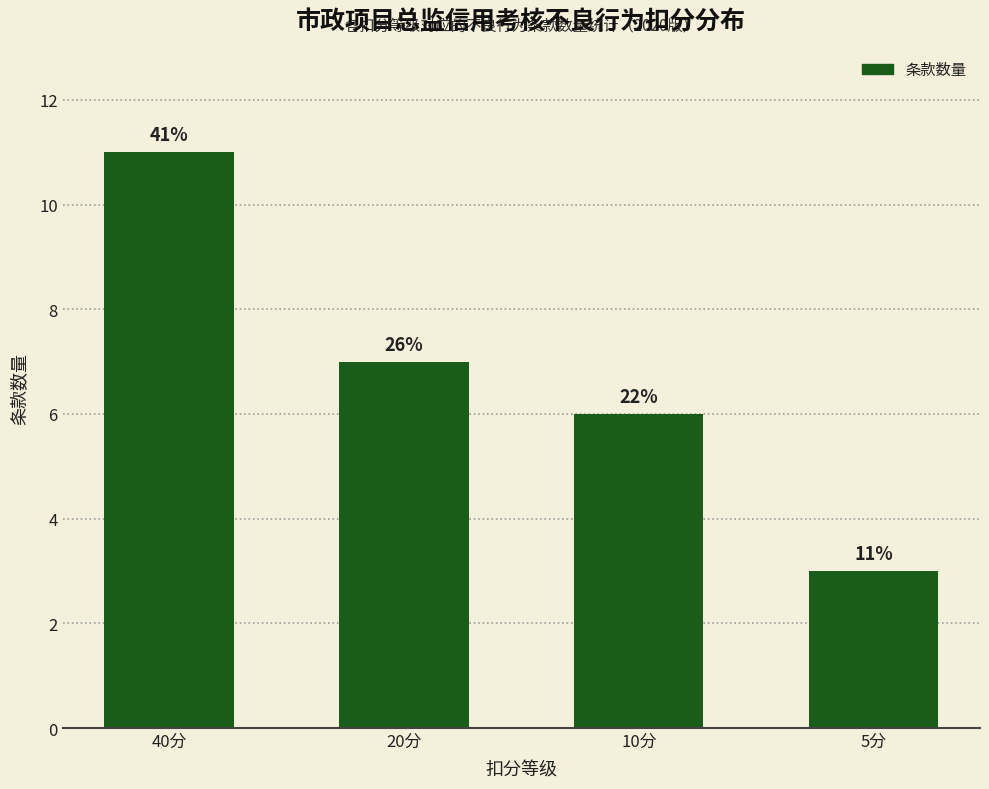

What is the sum of the values at 40分 and 20分?

18